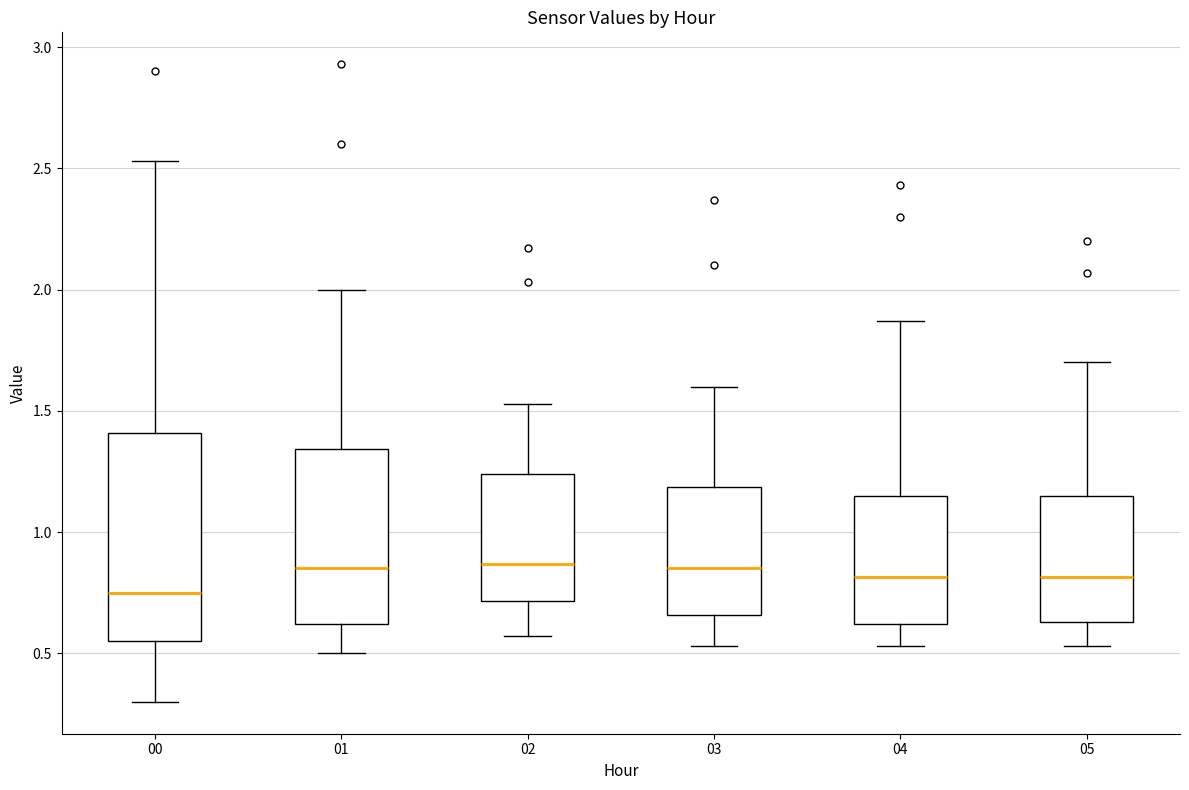

Where is the lower edge of the box at x = 05 on the y-axis? The values are not printed on the chart, so give them approximately, as read against the axis.

0.65